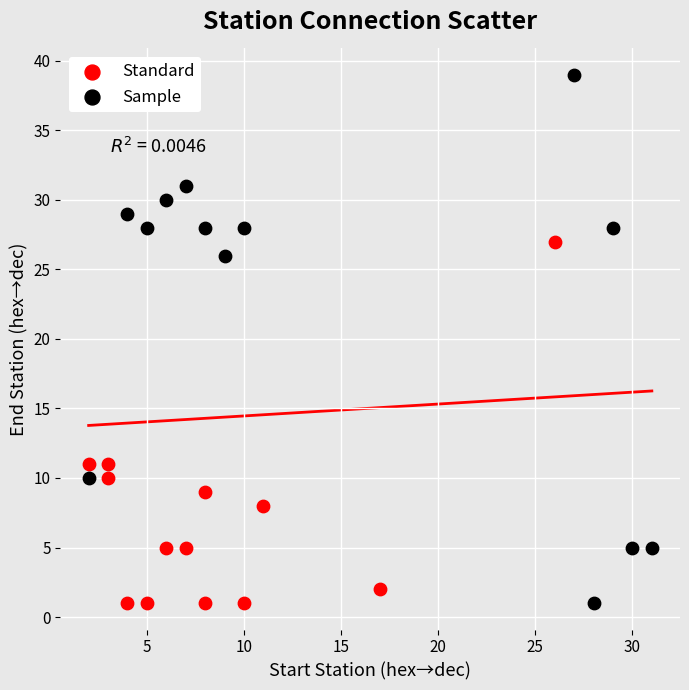

Which series contains the highest Y value?

Sample